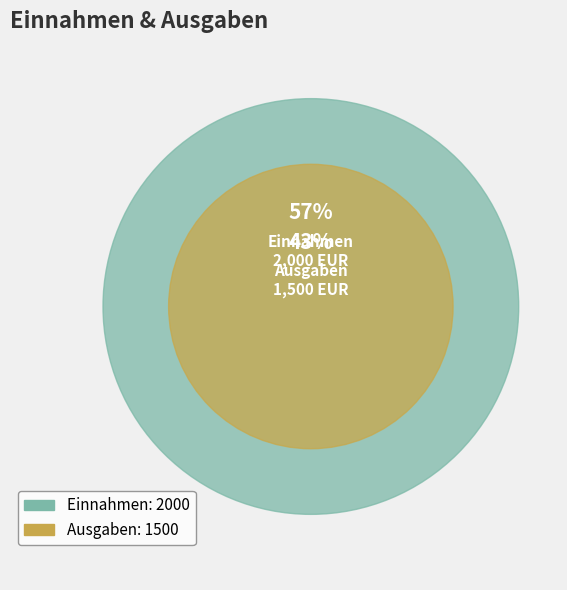

Does any single category account for the majority?

Yes